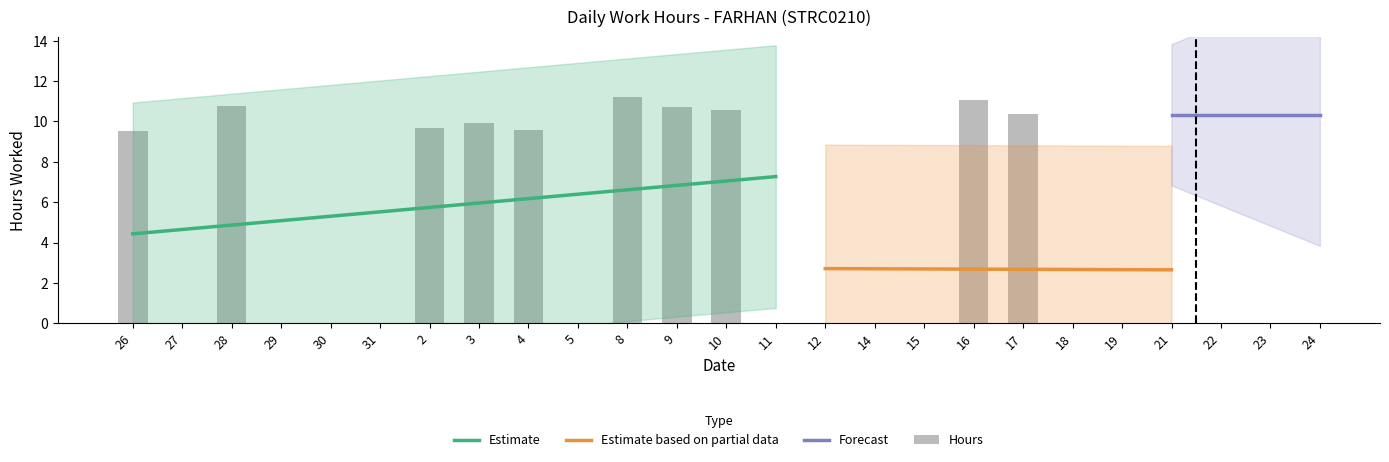

What is the sum of the values at 9 and 5?

10.7